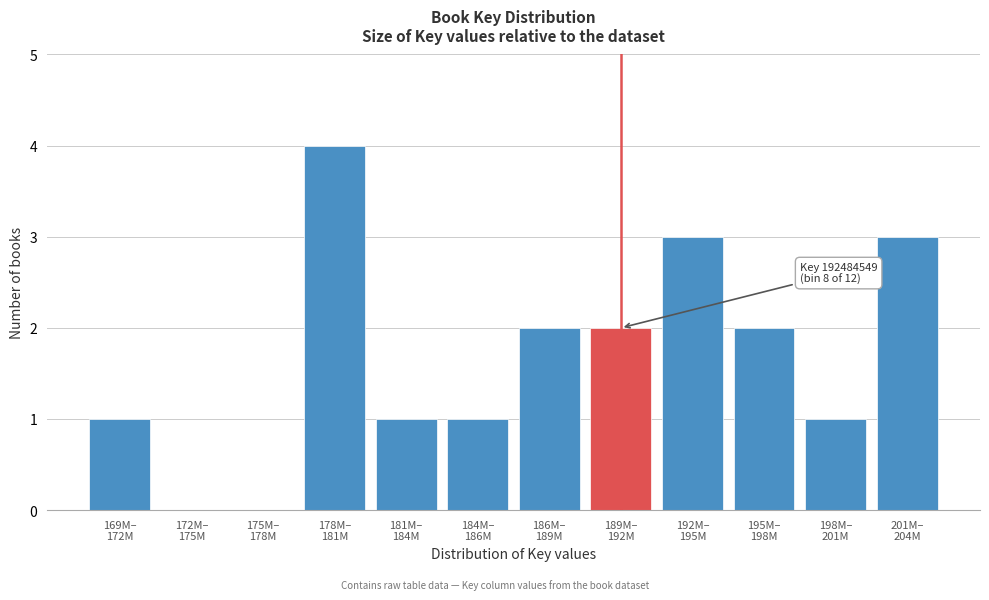

What is the greatest value displayed?

4